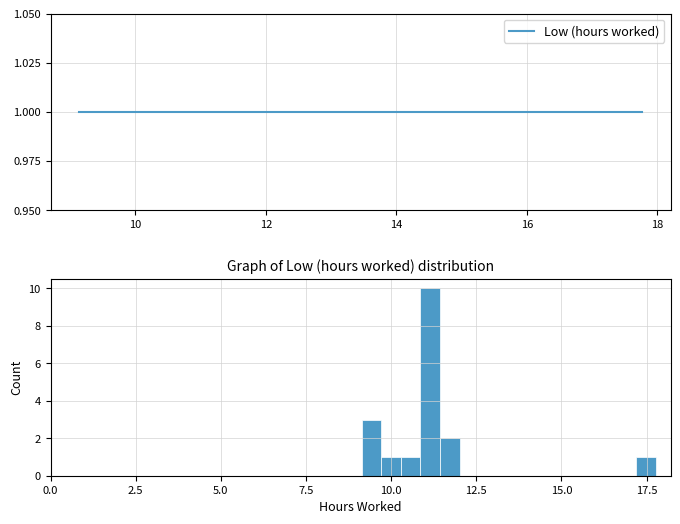

Around what value on the x-axis is the tallest bar? Give the approximate position of its centre, as read against the axis.

11.0